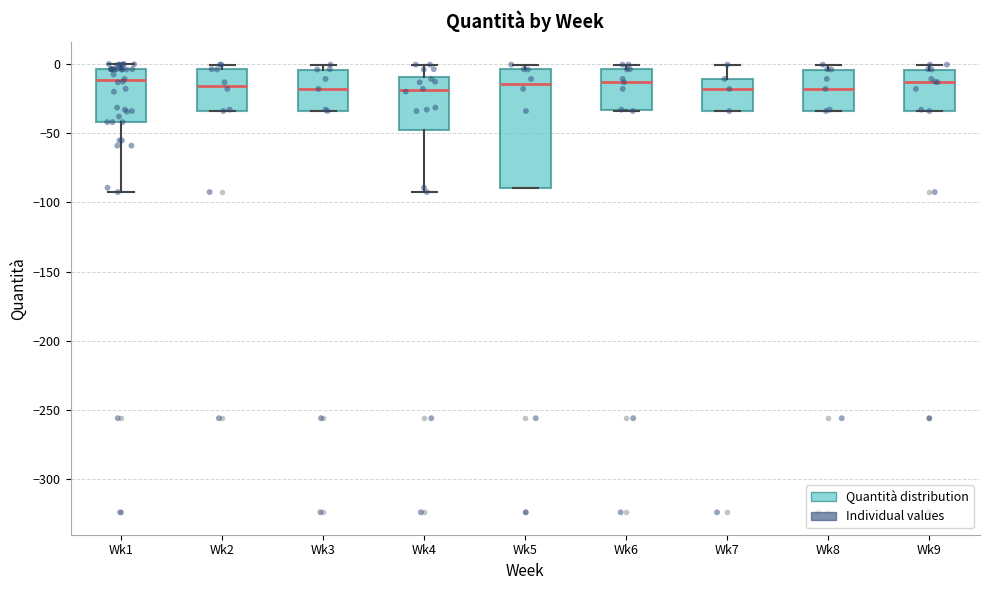

Reading left to right, read every box against the y-axis: the position of its median line, the range the box covers, and the ends of its whiskers. The values are not printed on the chart, so give them approximately, as read against the axis.

Wk1: median -10, box -40 to -5, whiskers -95 to 0
Wk2: median -15, box -35 to -5, whiskers -35 to 0
Wk3: median -20, box -35 to -5, whiskers -35 to 0
Wk4: median -20, box -50 to -10, whiskers -95 to 0
Wk5: median -15, box -90 to -5, whiskers -90 to 0
Wk6: median -15, box -35 to -5, whiskers -35 to 0
Wk7: median -20, box -35 to -10, whiskers -35 to 0
Wk8: median -20, box -35 to -5, whiskers -35 to 0
Wk9: median -15, box -35 to -5, whiskers -35 to 0